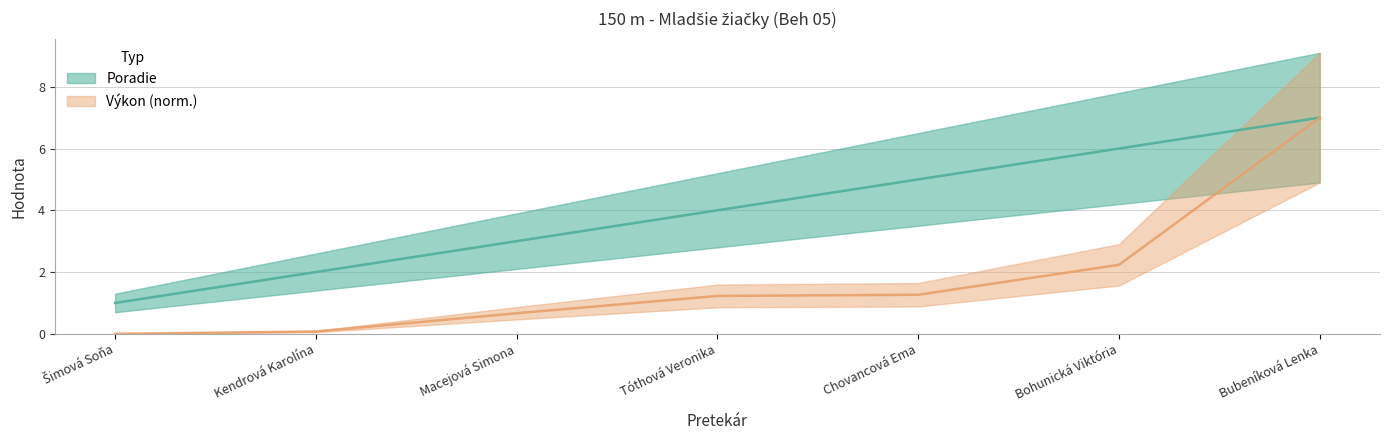

Where does the Výkon series first go above 1?

Tóthová Veronika